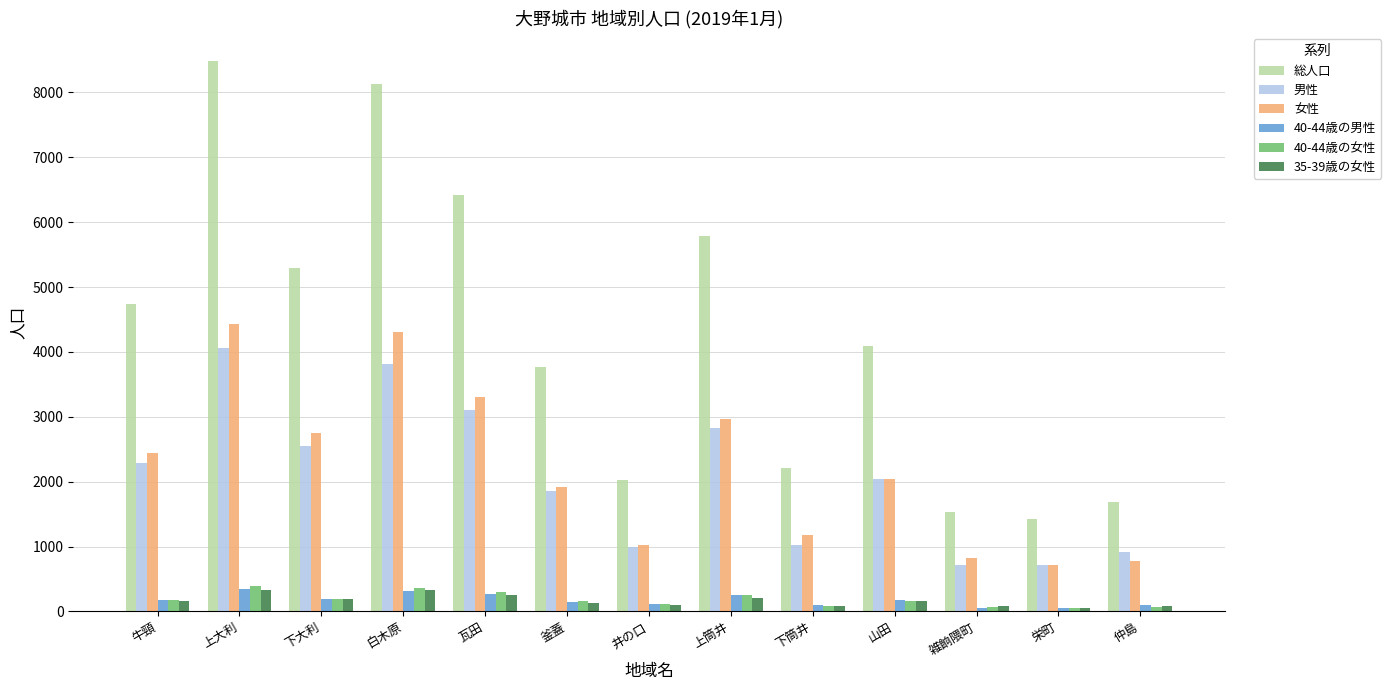

What is the sum of all 35-39歳の女性 values?

2175